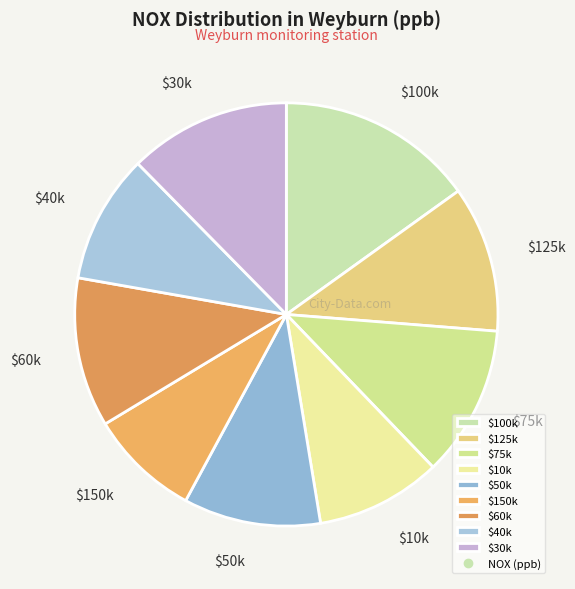

How many slices are in this pie chart?

9